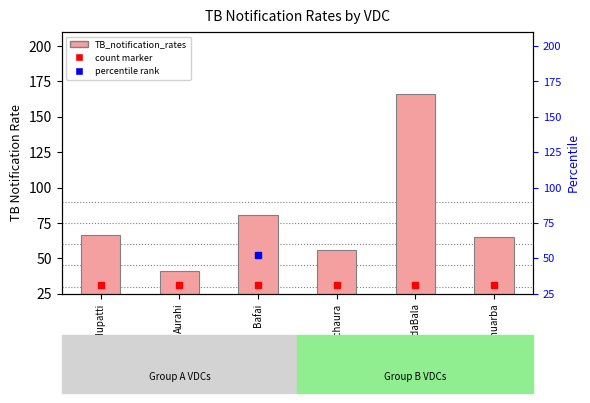

Reading left to right, transcribe all the data shown in this chart.

66.2	41.0	80.3	55.6	166.4	64.7